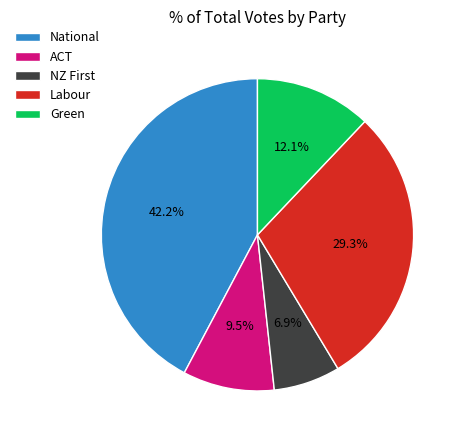

To the nearest percent, what is the difference between the largest and smallest slice percentages?

35%